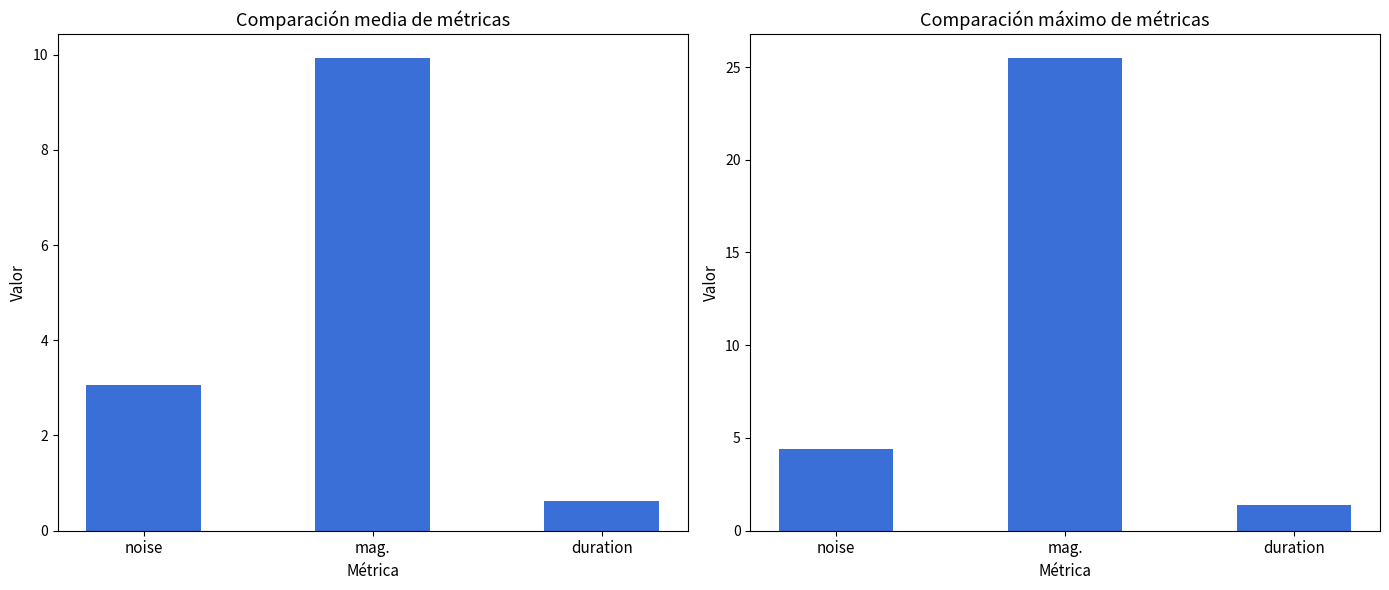

What value does the mean series have at duration?

0.6